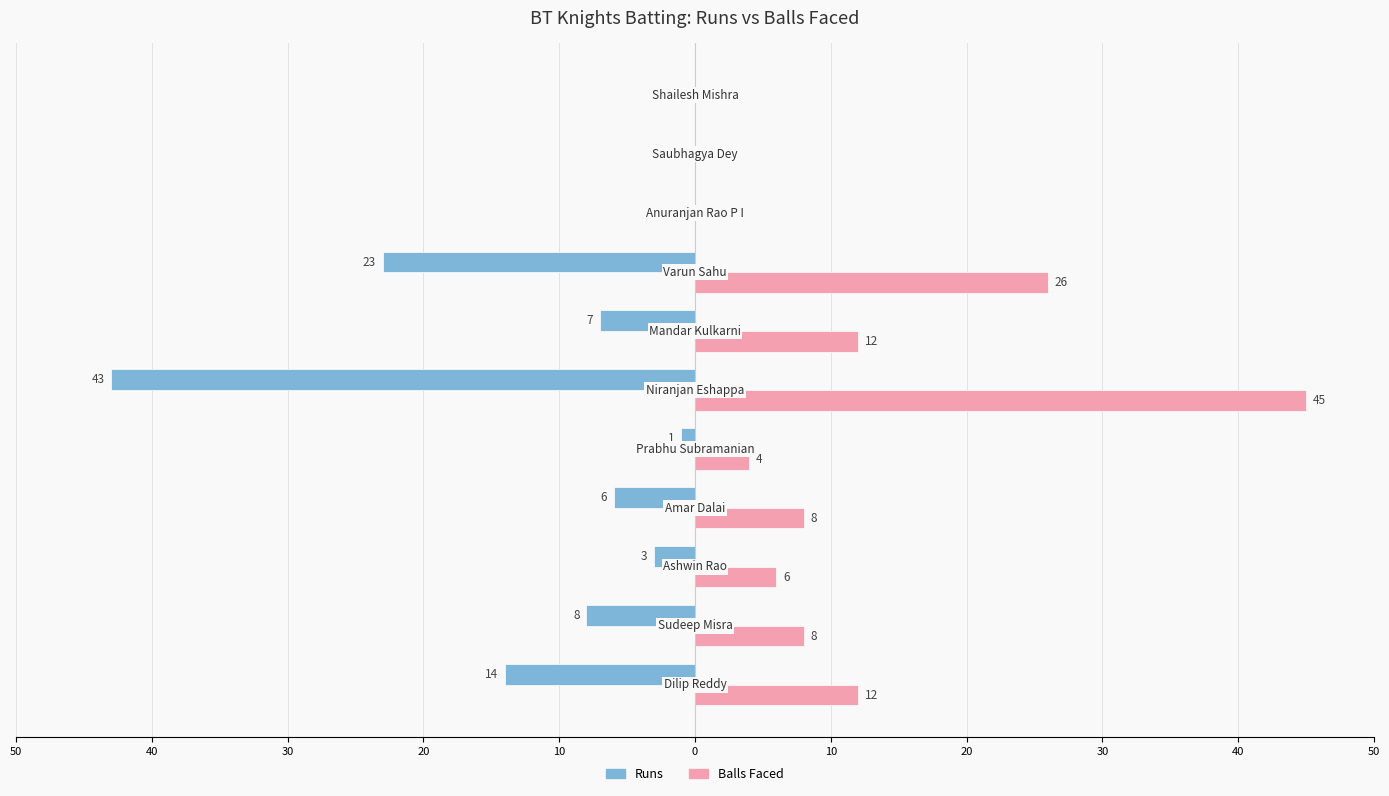

What are all the series names shown in the legend?

Runs, Balls Faced